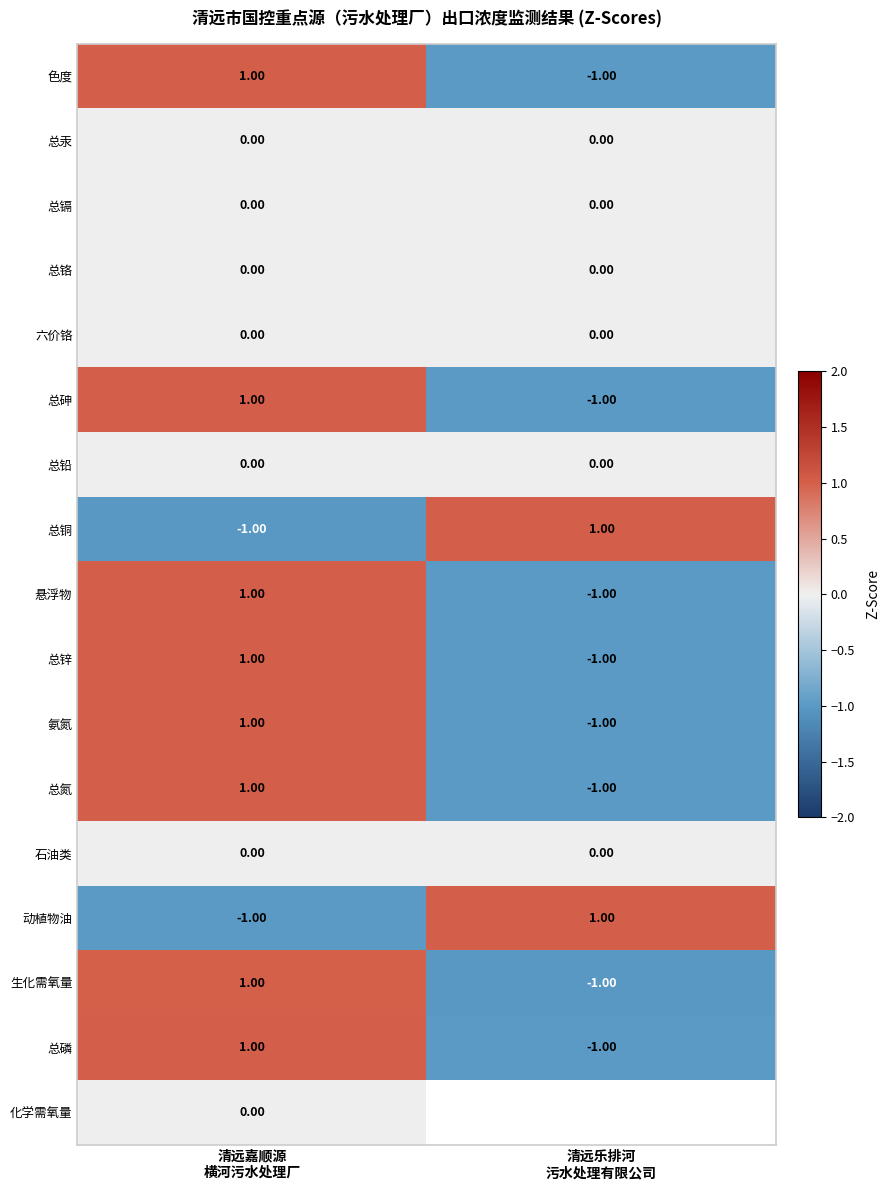

At which label is 化学需氧量 closest to 0?

清远嘉顺源 横河污水处理厂